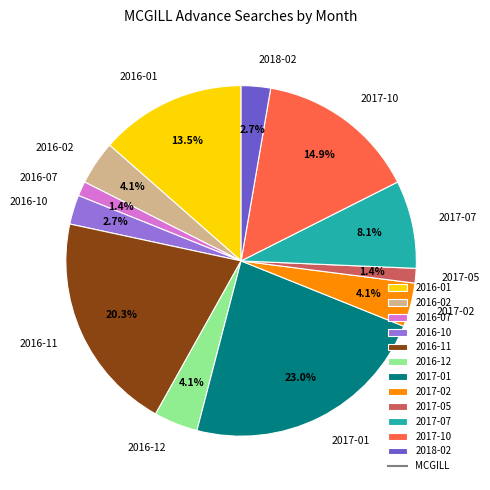

To the nearest percent, what is the difference between the largest and smallest slice percentages?

22%